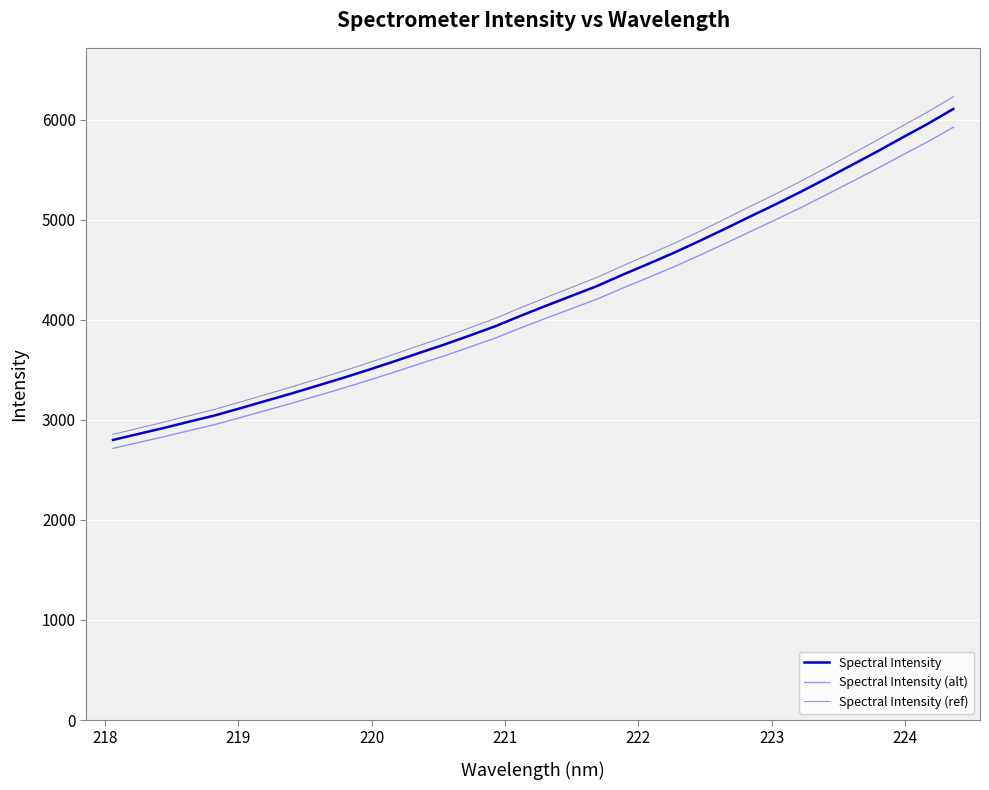

What is the minimum value for Spectral Intensity (alt)?

2716.0